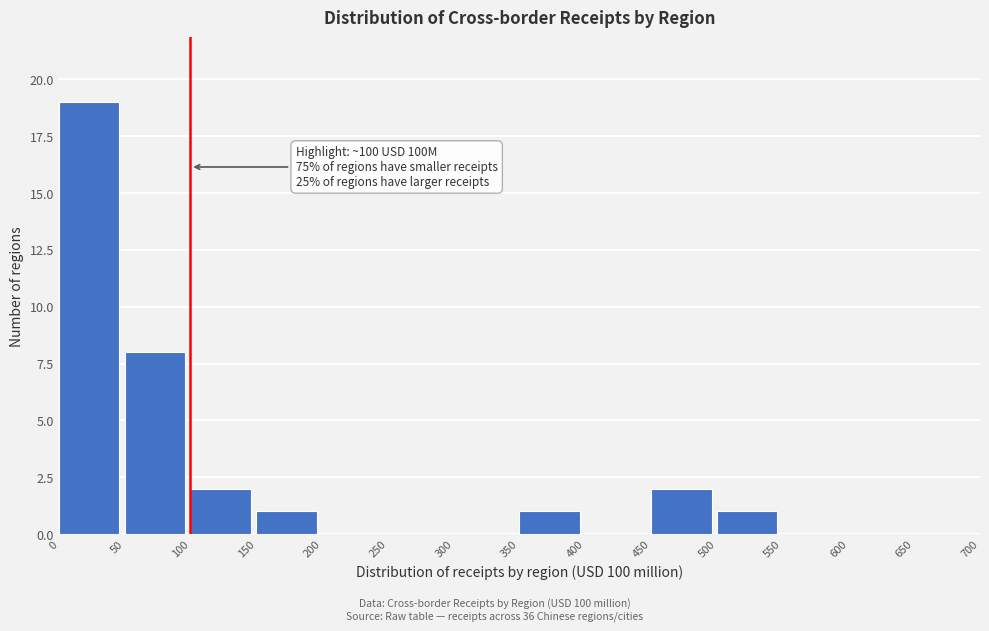

Which range on the x-axis has the tallest bar?

0 to 50